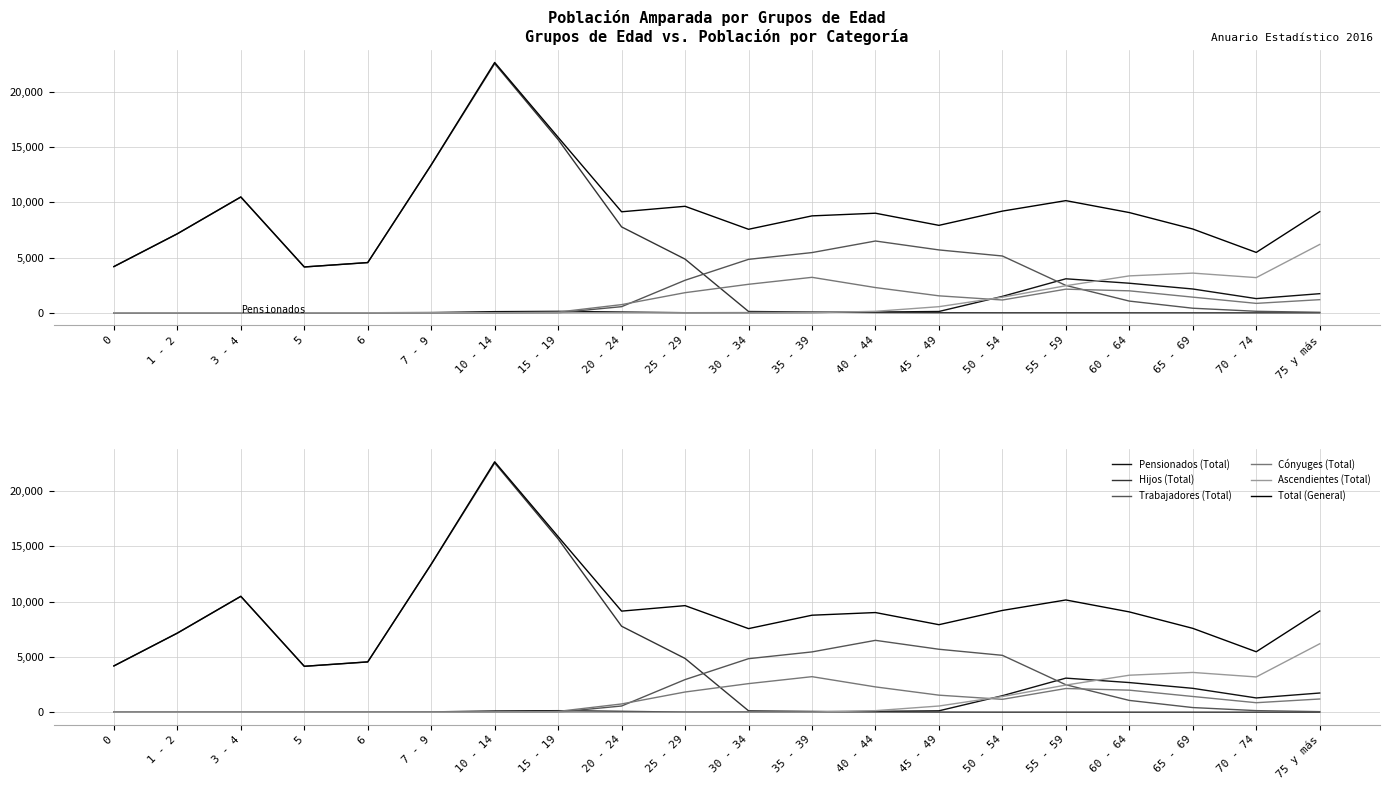

True or false: Ascendientes (Total) and Total (General) cross at least once.

False